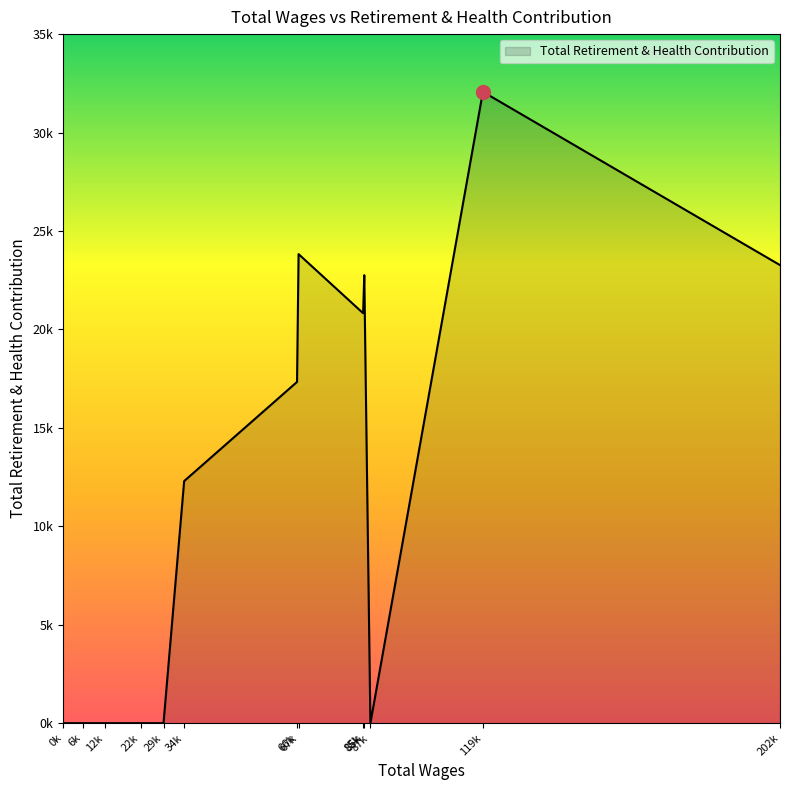

Does the chart display data point markers on the line(s)?

No